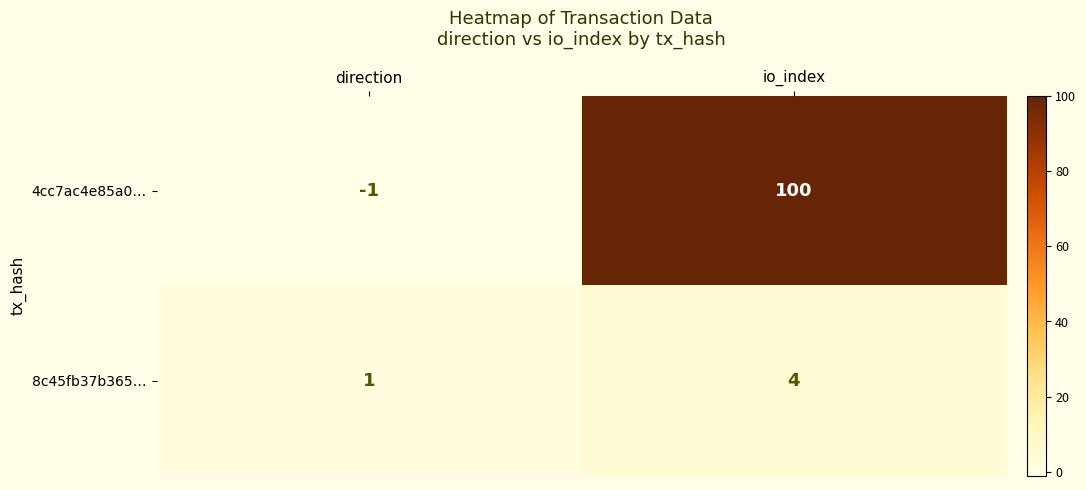

At how many categories does at least one series exceed 65?

1